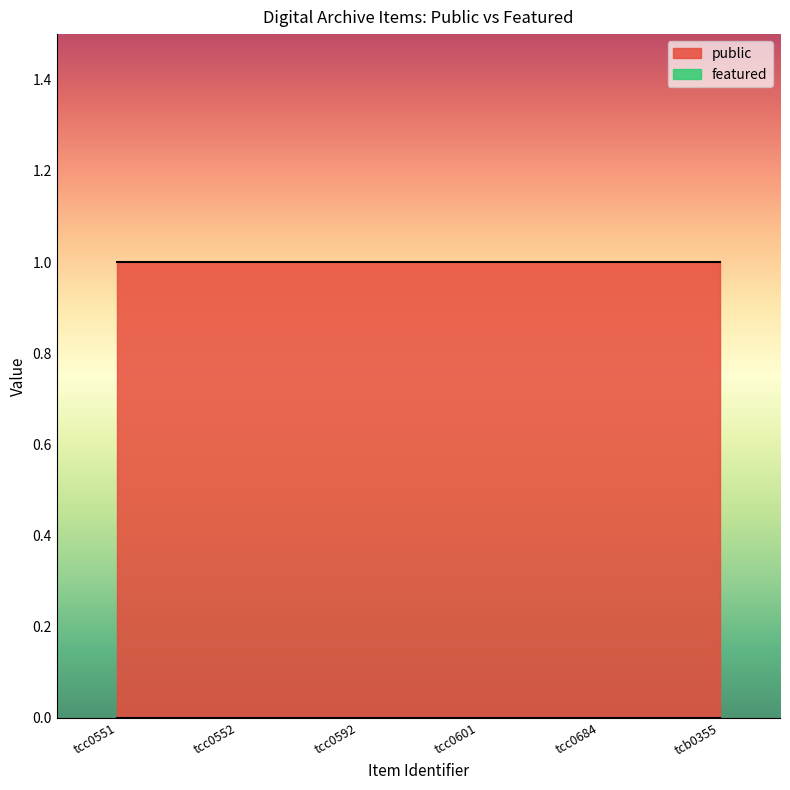

Reading left to right, list all the values displayed in this chart.

public: 1	1	1	1	1	1
featured: 0	0	0	0	0	0